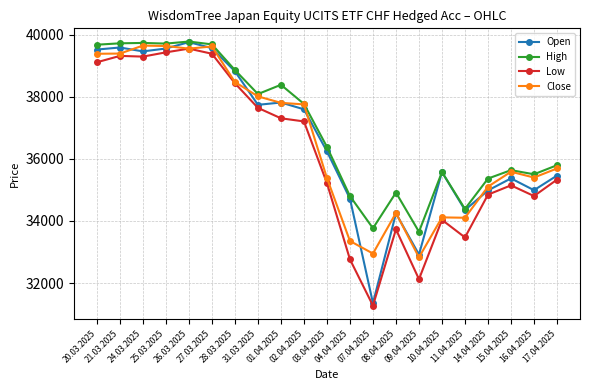

True or false: High and Low cross at least once.

False